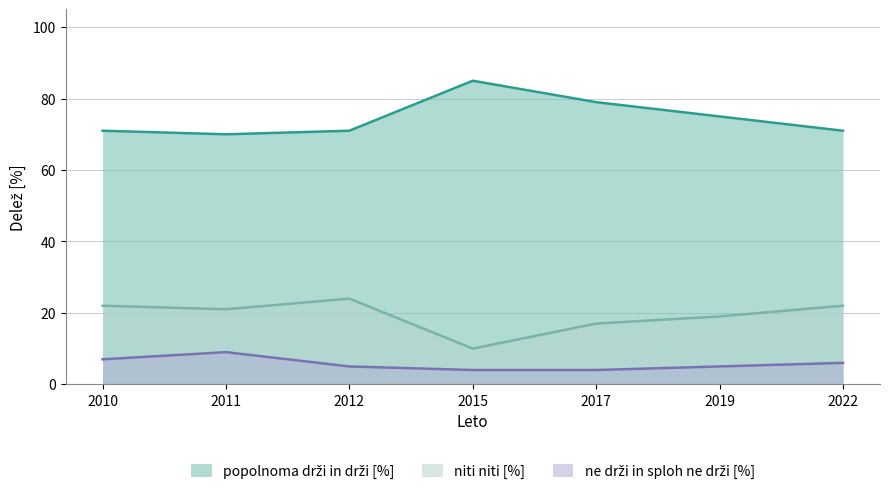

Which label corresponds to the smallest value in the chart?

2015